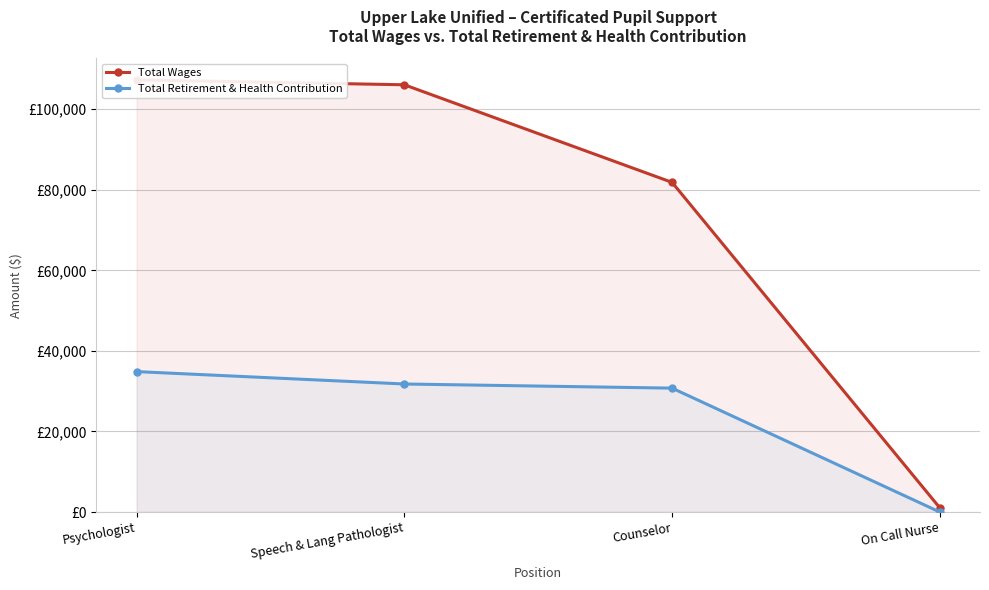

What is the sum of all Total Retirement & Health Contribution values?

97399